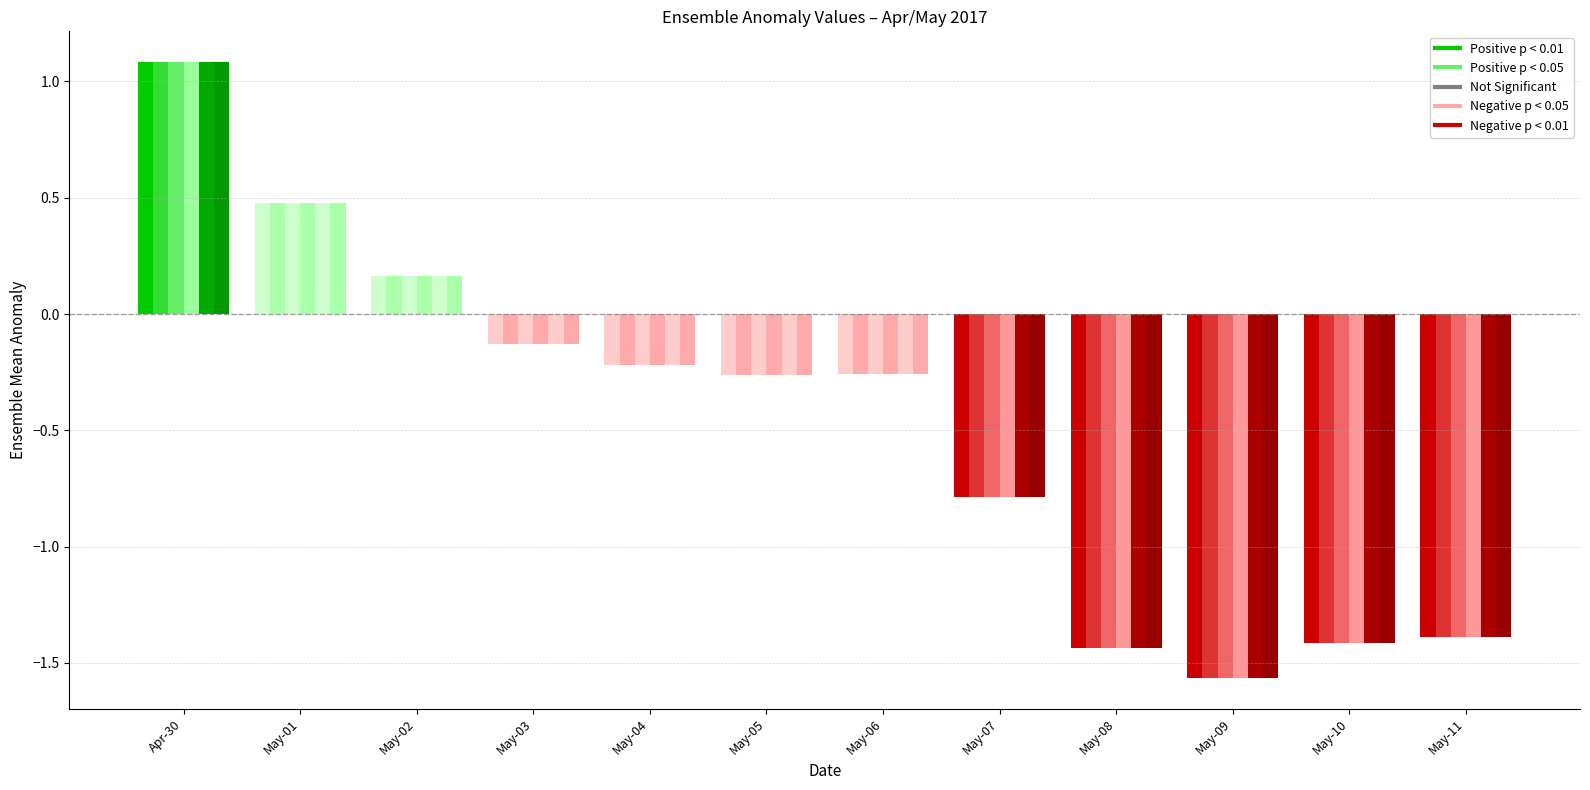

Count the number of categories in the chart.

12